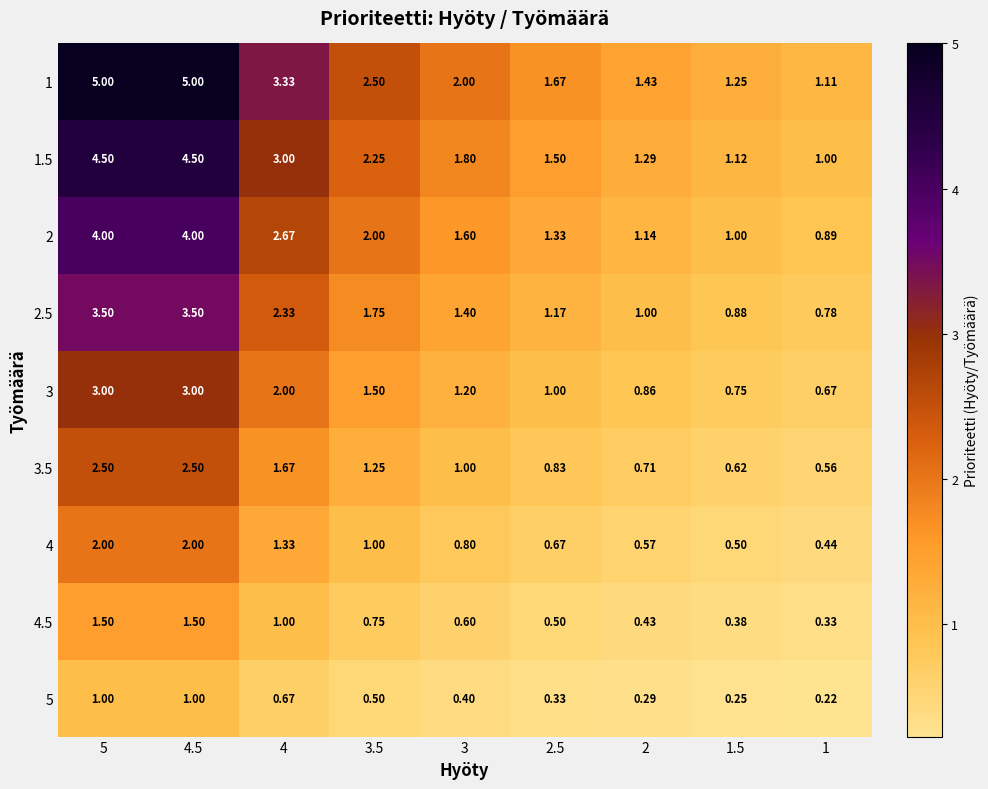

Is the value of 3 at 3.5 greater than the value of 4.5 at 3.5?

Yes